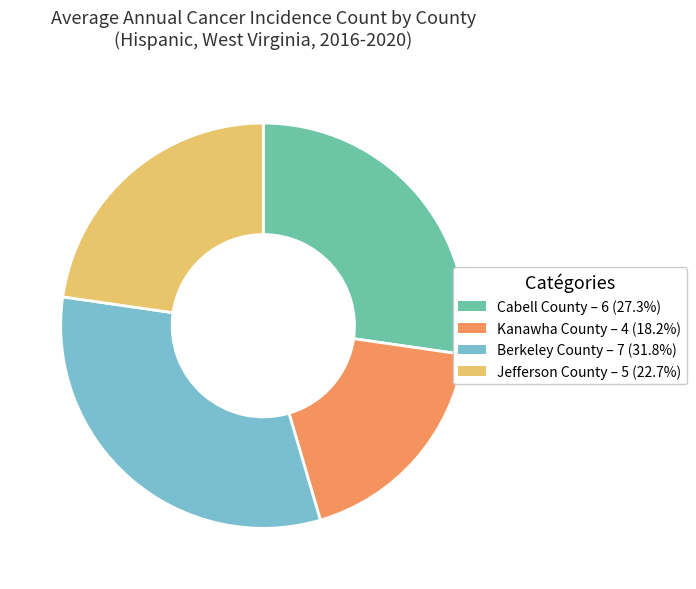

What is the largest slice in the pie chart?

Berkeley County